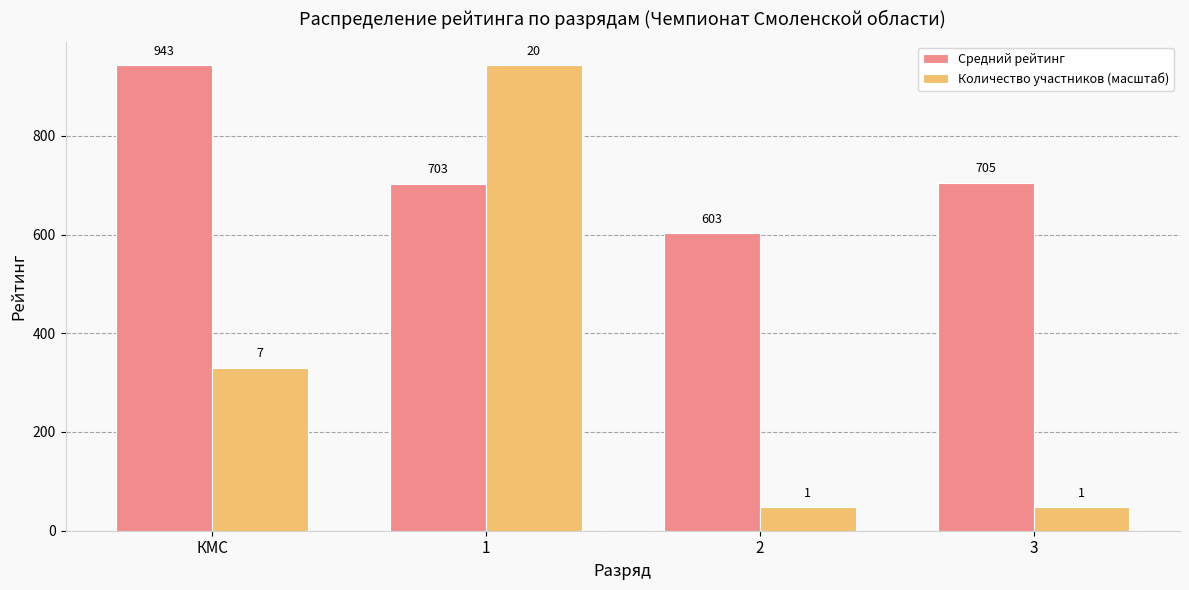

What is the label of the 3rd bar from the left?

2